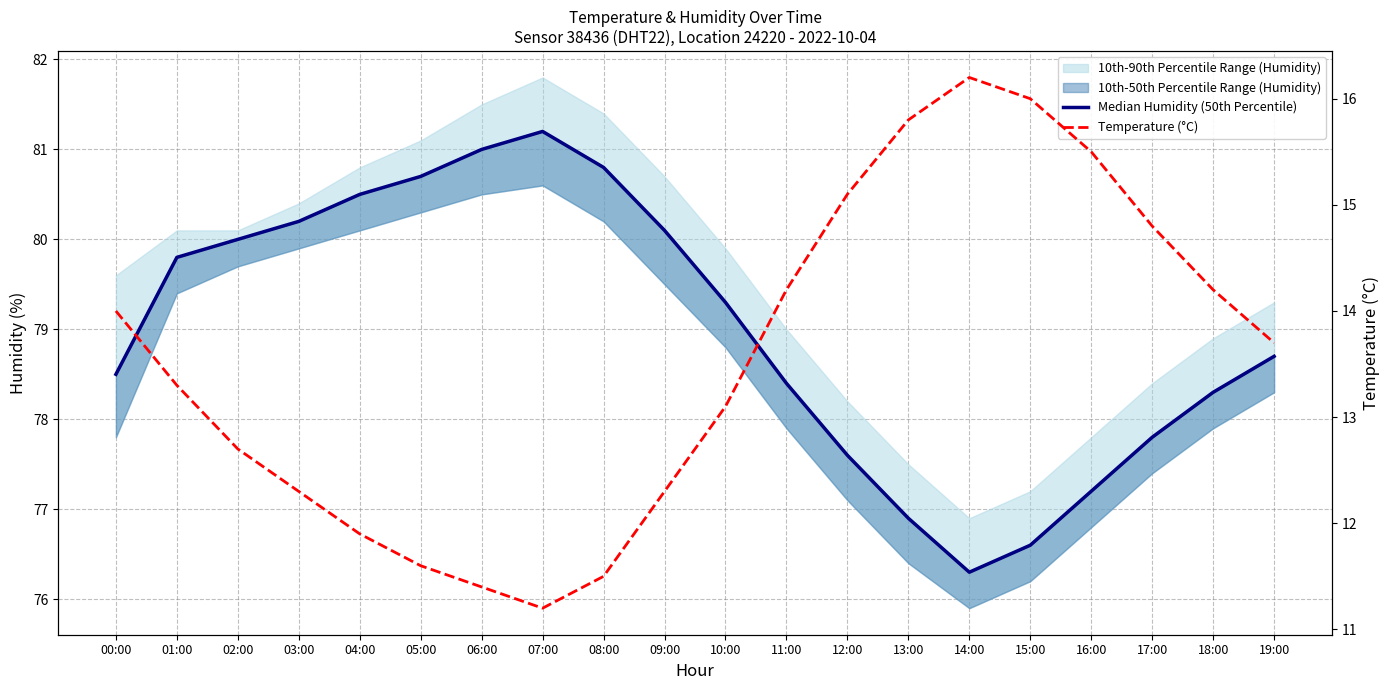

Reading right to left, what are all the values shown in this chart?

Median Humidity (50th Percentile): 19:00=78.7	18:00=78.3	17:00=77.8	16:00=77.2	15:00=76.6	14:00=76.3	13:00=76.9	12:00=77.6	11:00=78.4	10:00=79.3	09:00=80.1	08:00=80.8	07:00=81.2	06:00=81.0	05:00=80.7	04:00=80.5	03:00=80.2	02:00=80.0	01:00=79.8	00:00=78.5
Temperature (°C): 19:00=13.7	18:00=14.2	17:00=14.8	16:00=15.5	15:00=16.0	14:00=16.2	13:00=15.8	12:00=15.1	11:00=14.2	10:00=13.1	09:00=12.3	08:00=11.5	07:00=11.2	06:00=11.4	05:00=11.6	04:00=11.9	03:00=12.3	02:00=12.7	01:00=13.3	00:00=14.0